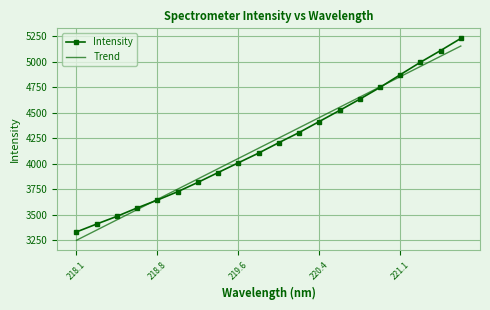

What is the maximum value shown in the chart?

5231.1